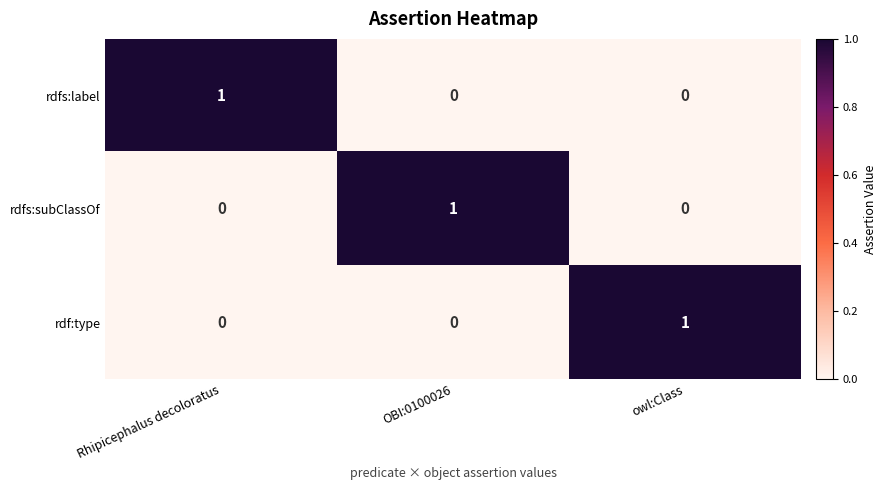

Reading right to left, transcribe all the data shown in this chart.

rdfs:label: 0	0	1
rdfs:subClassOf: 0	1	0
rdf:type: 1	0	0